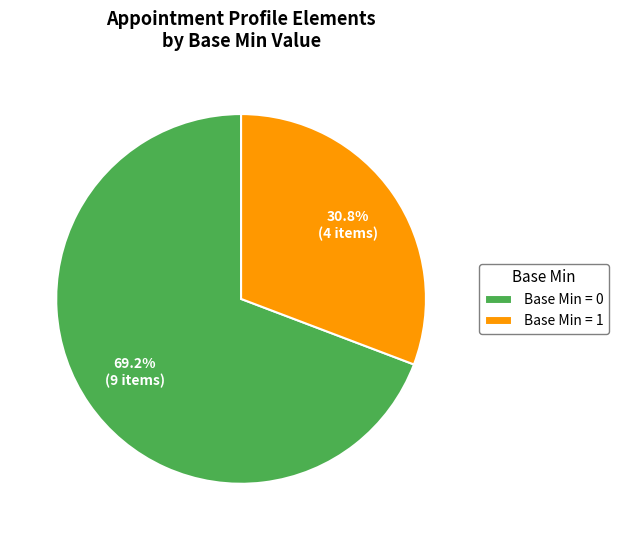

Between Base Min = 1 and Base Min = 0, which is larger?

Base Min = 0